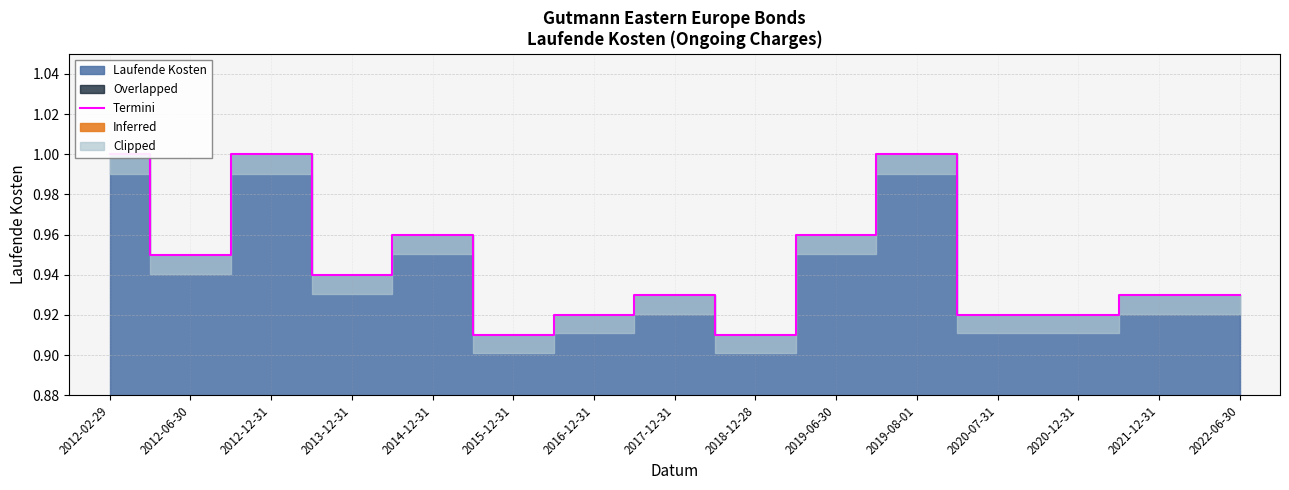

How many points are lower than both their immediate neighbors (excluding endpoints)?

4